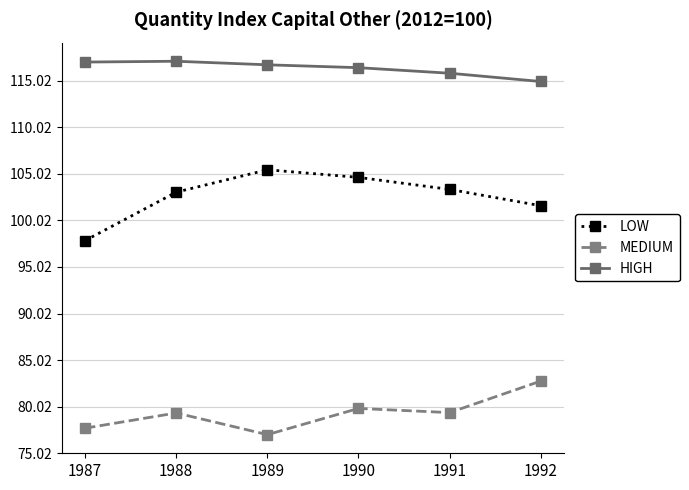

Is the value of LOW at 1992 greater than the value of HIGH at 1987?

No